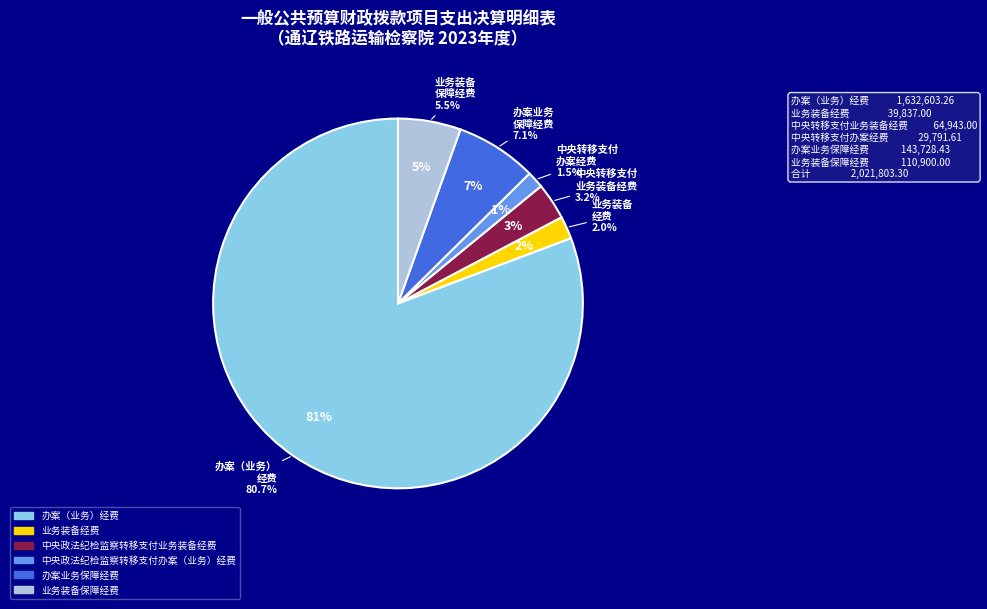

How much of the chart is everything except 业务装备经费?

98.0%